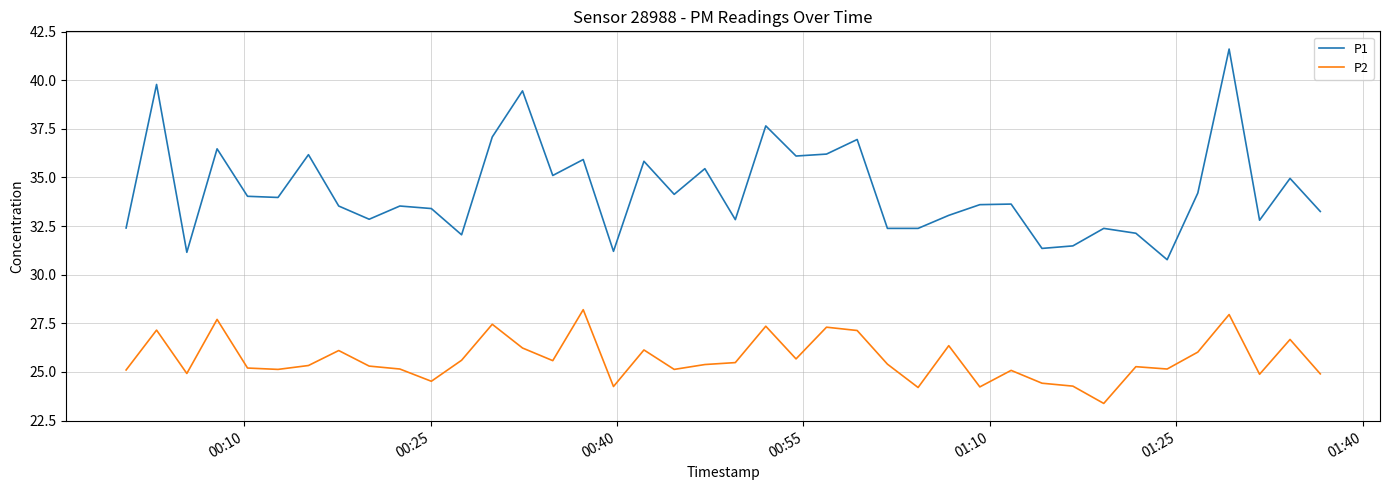

What is the sum of all P2 values?

1026.7